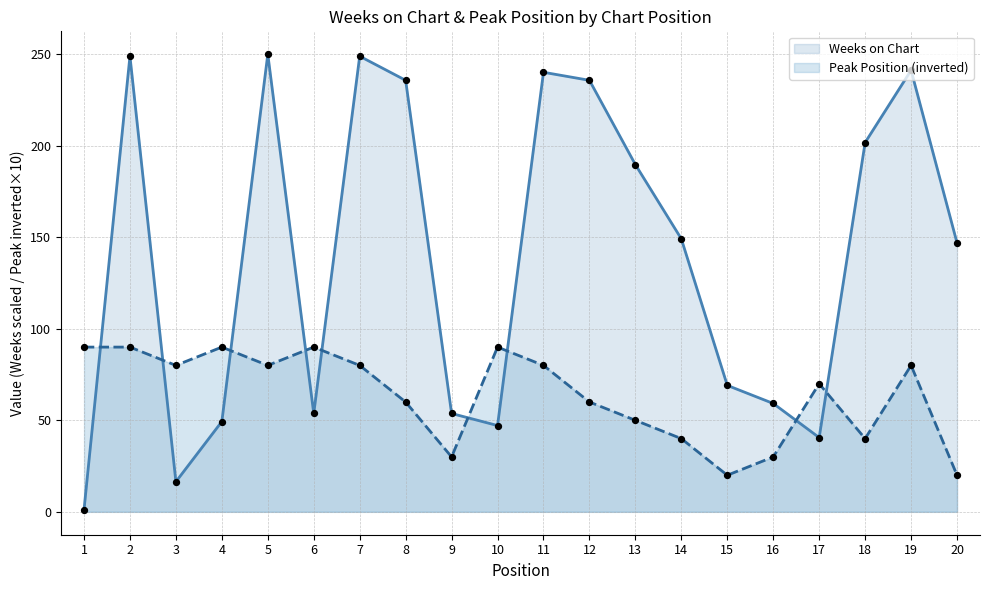

At which category is the sum across all series the highest?

2